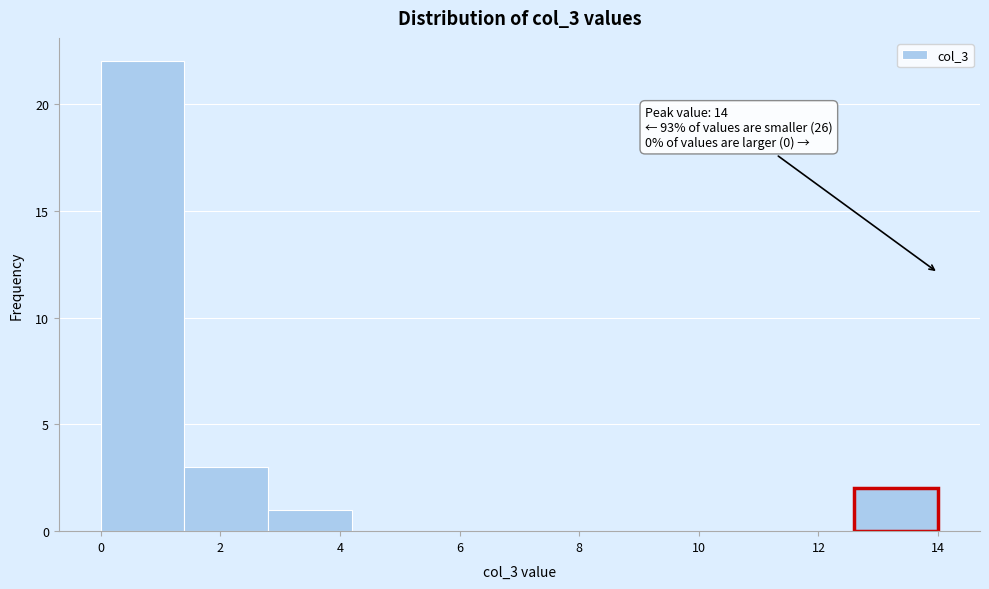

Over which range of the x-axis is the bar tallest?

0.0 to 1.4